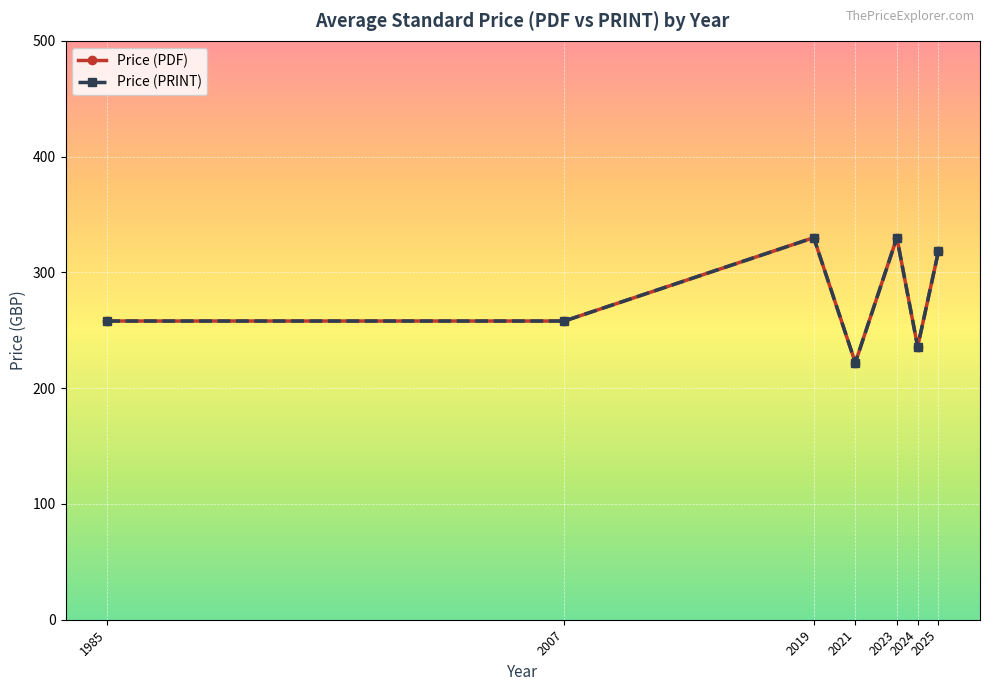

Reading left to right, what are all the values shown in this chart?

Price (PDF): 1985=258.0	2007=258.0	2019=330.0	2021=222.0	2023=330.0	2024=235.8	2025=318.2
Price (PRINT): 1985=258.0	2007=258.0	2019=330.0	2021=222.0	2023=330.0	2024=235.8	2025=318.2